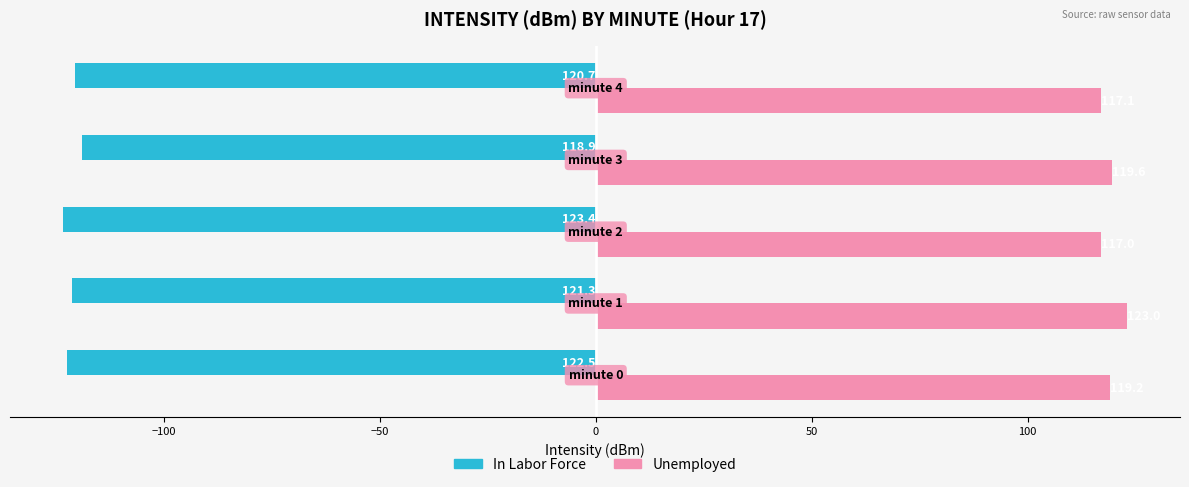

How many In Labor Force values are between -122 and -120?

2